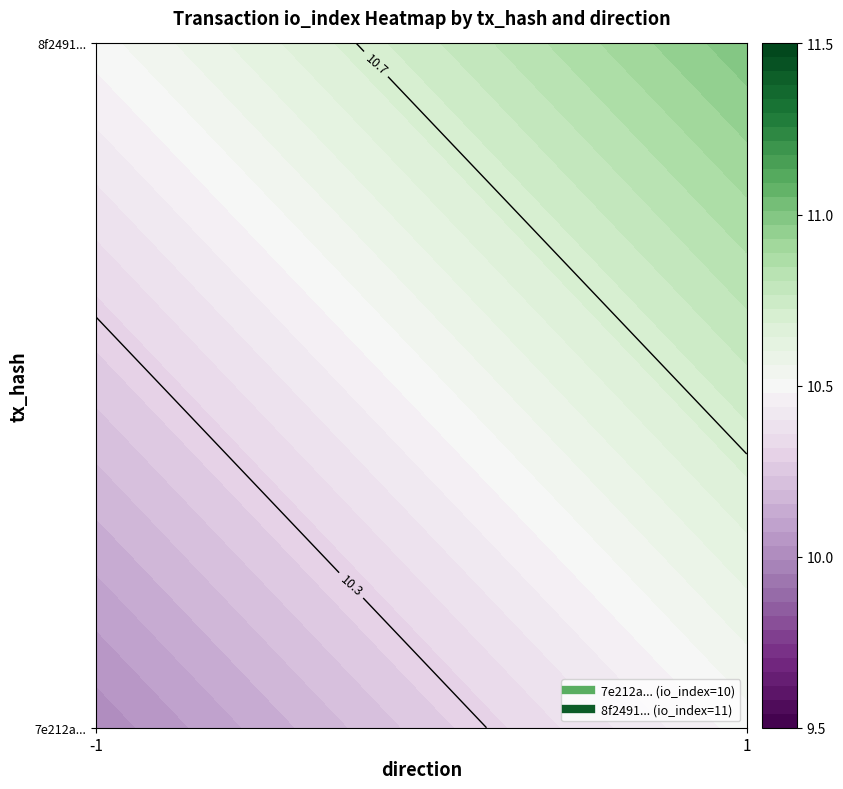

The 7e212a007c10de68ab3f2f5ccfdf7c9b7e8dbcd series shows -2 at 0. True or false?

False